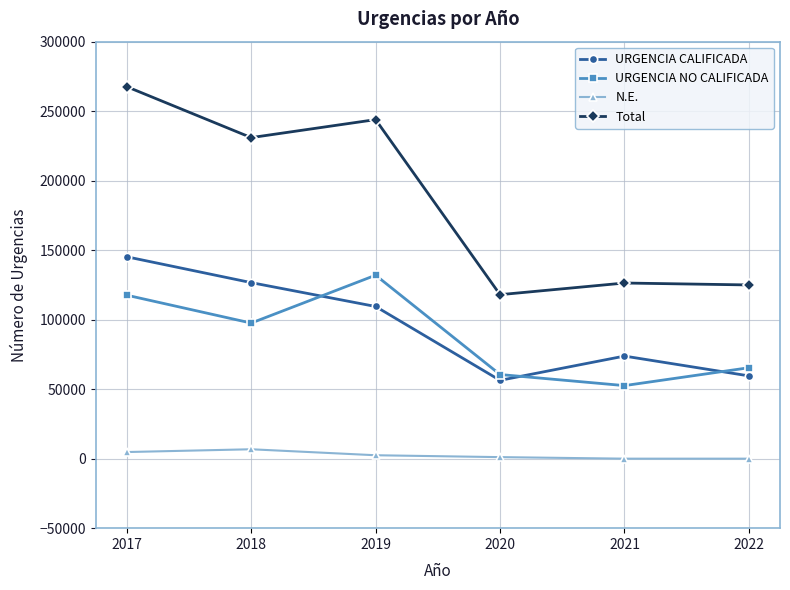

Does the chart have visible grid lines?

Yes